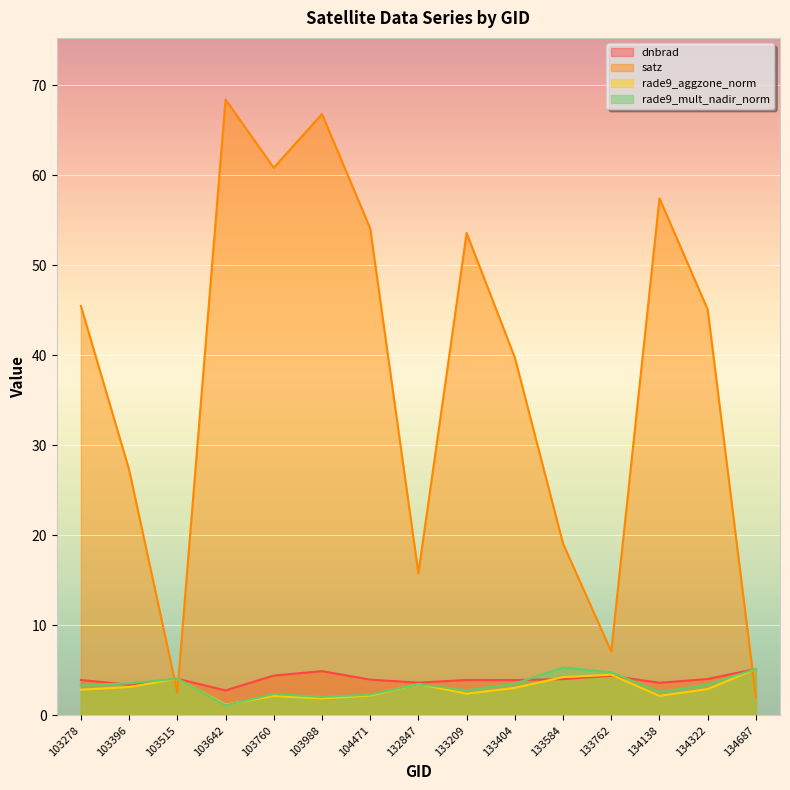

What is the minimum value for dnbrad?

2.8